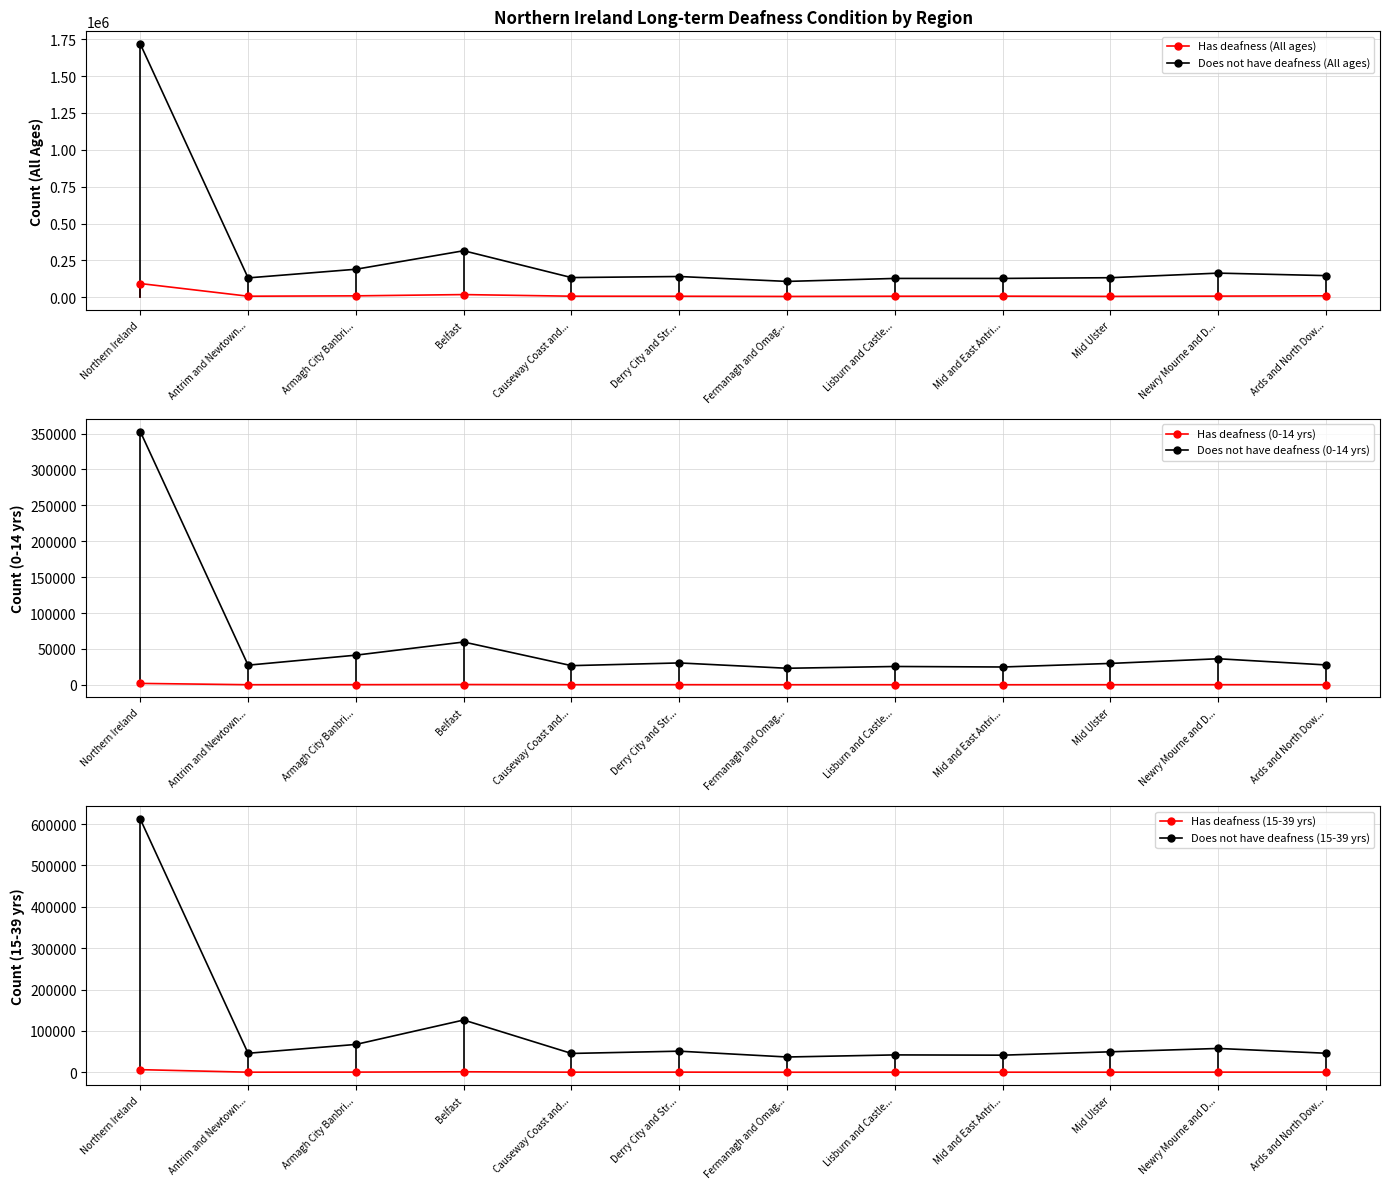

What are all the series names shown in the legend?

Has deafness (All ages), Does not have deafness (All ages), Has deafness (0-14 yrs), Does not have deafness (0-14 yrs), Has deafness (15-39 yrs), Does not have deafness (15-39 yrs)